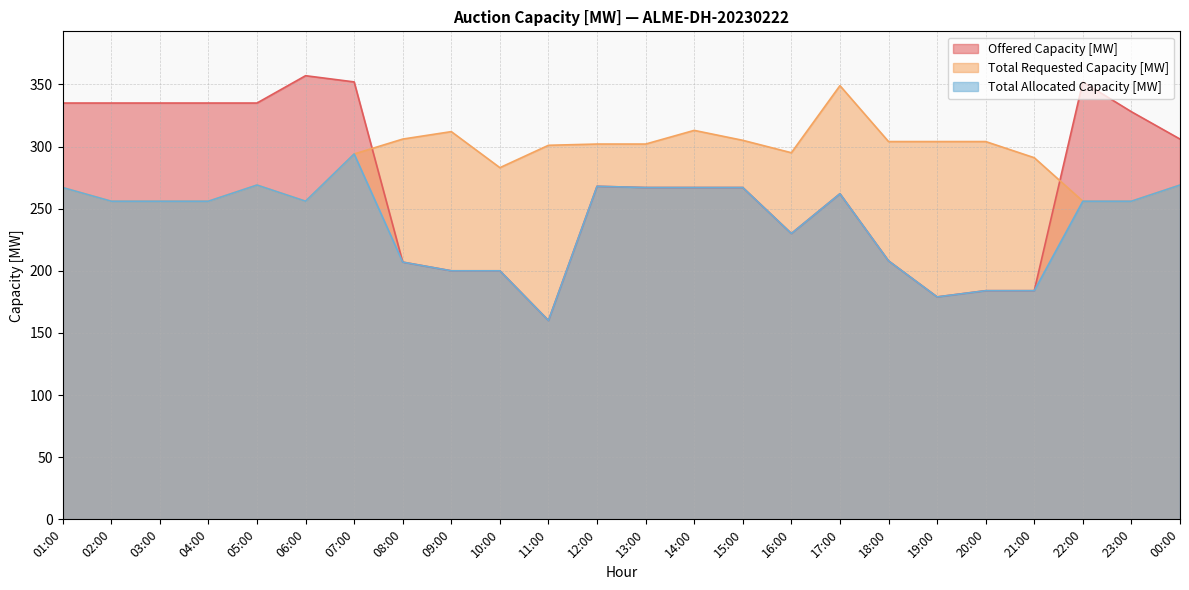

What position from the right is 19:00?

6